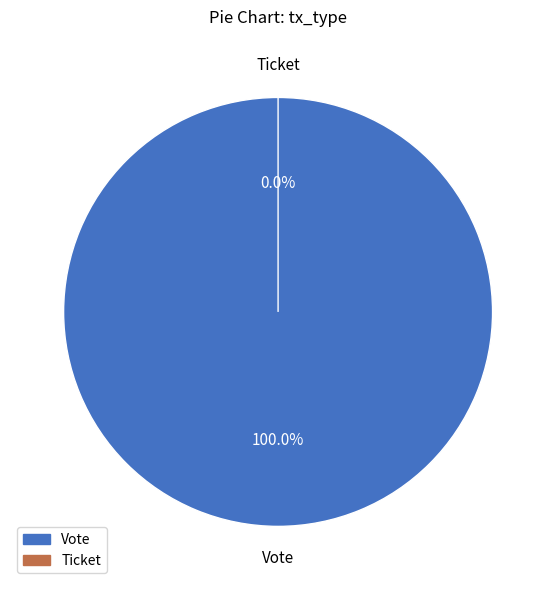

Does Vote account for over 50% of the chart?

Yes